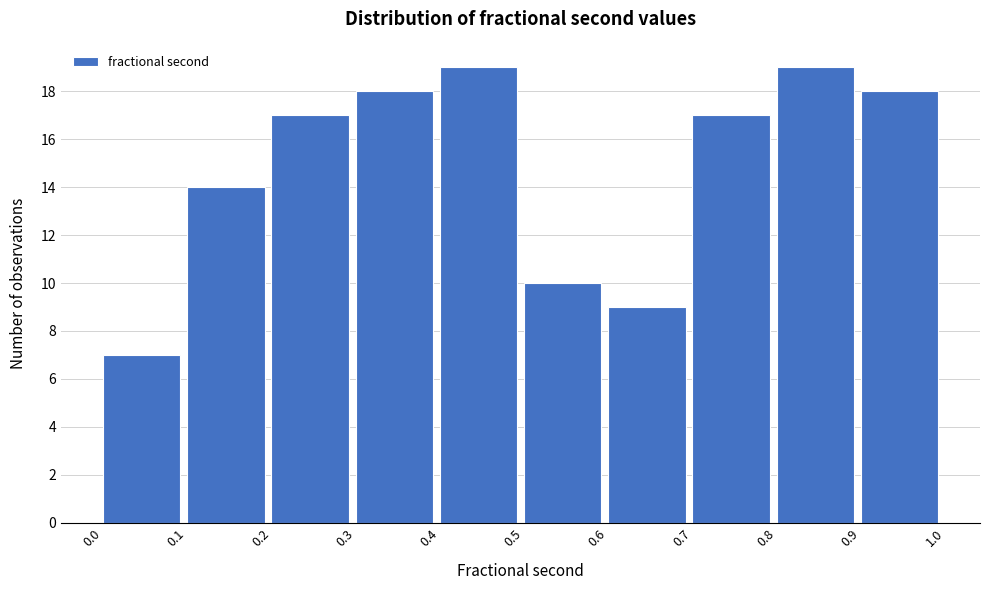

Reading left to right, transcribe this chart: for each bar, give the range it covers on the x-axis and its height. The values are not printed on the chart, so give them approximately, as read against the axis.

0.0 to 0.1: 7
0.1 to 0.2: 14
0.2 to 0.3: 17
0.3 to 0.4: 18
0.4 to 0.5: 19
0.5 to 0.6: 10
0.6 to 0.7: 9
0.7 to 0.8: 17
0.8 to 0.9: 19
0.9 to 1.0: 18